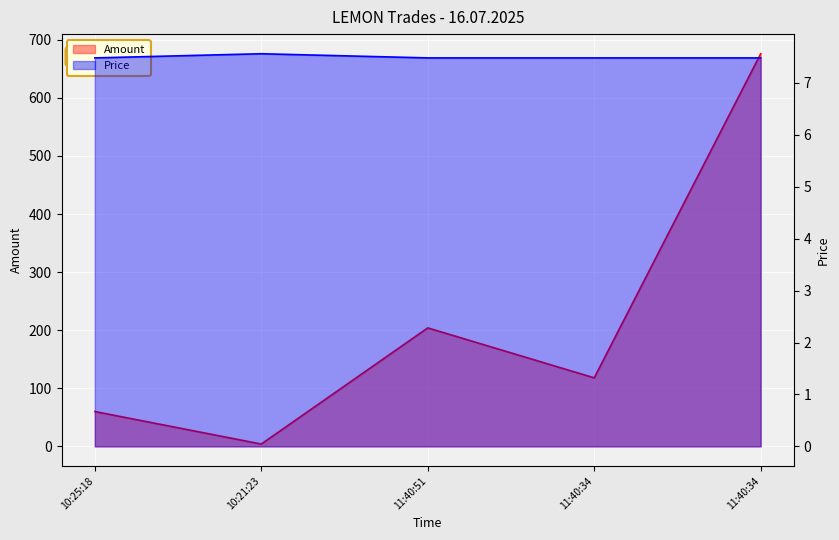

How many interior local peaks does the Amount series have?

1